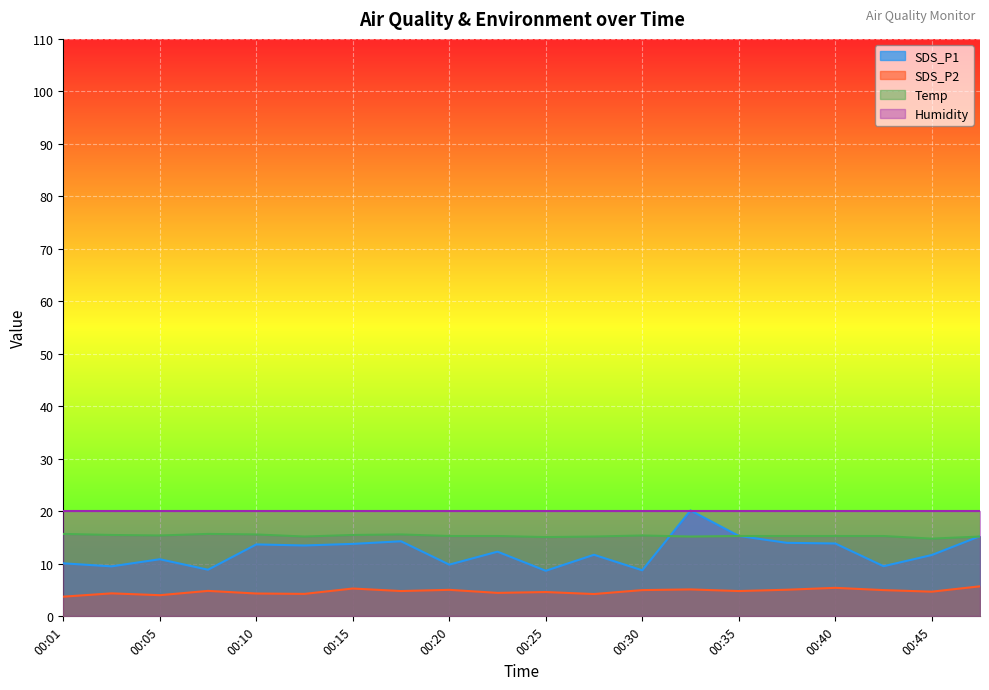

The SDS_P1 series shows 11.7 at 00:45. True or false?

True